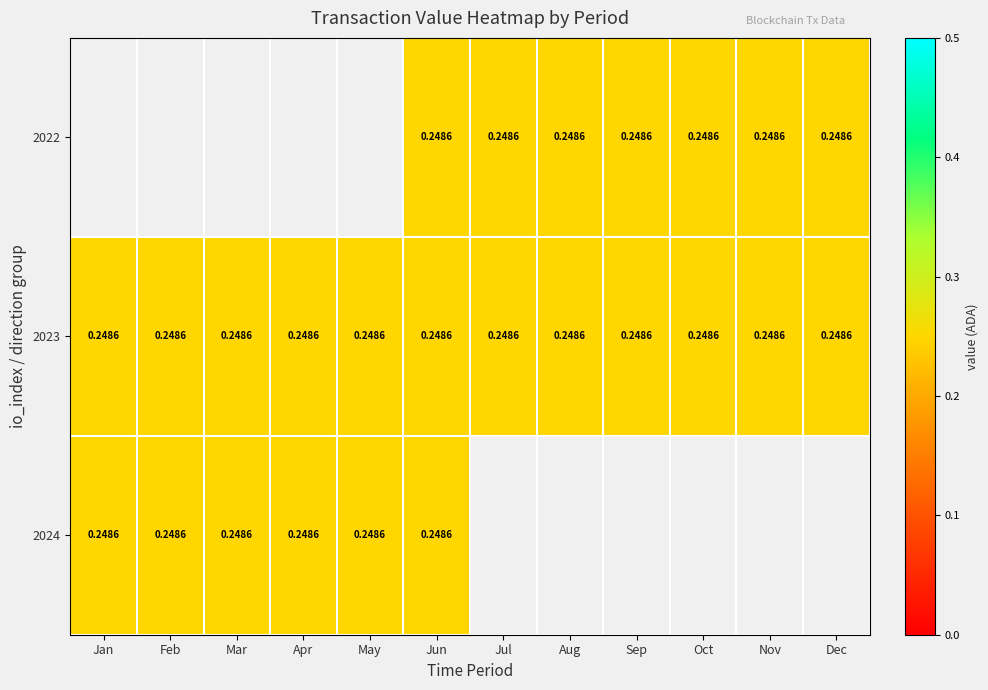

At which category is the sum across all series the highest?

Jun